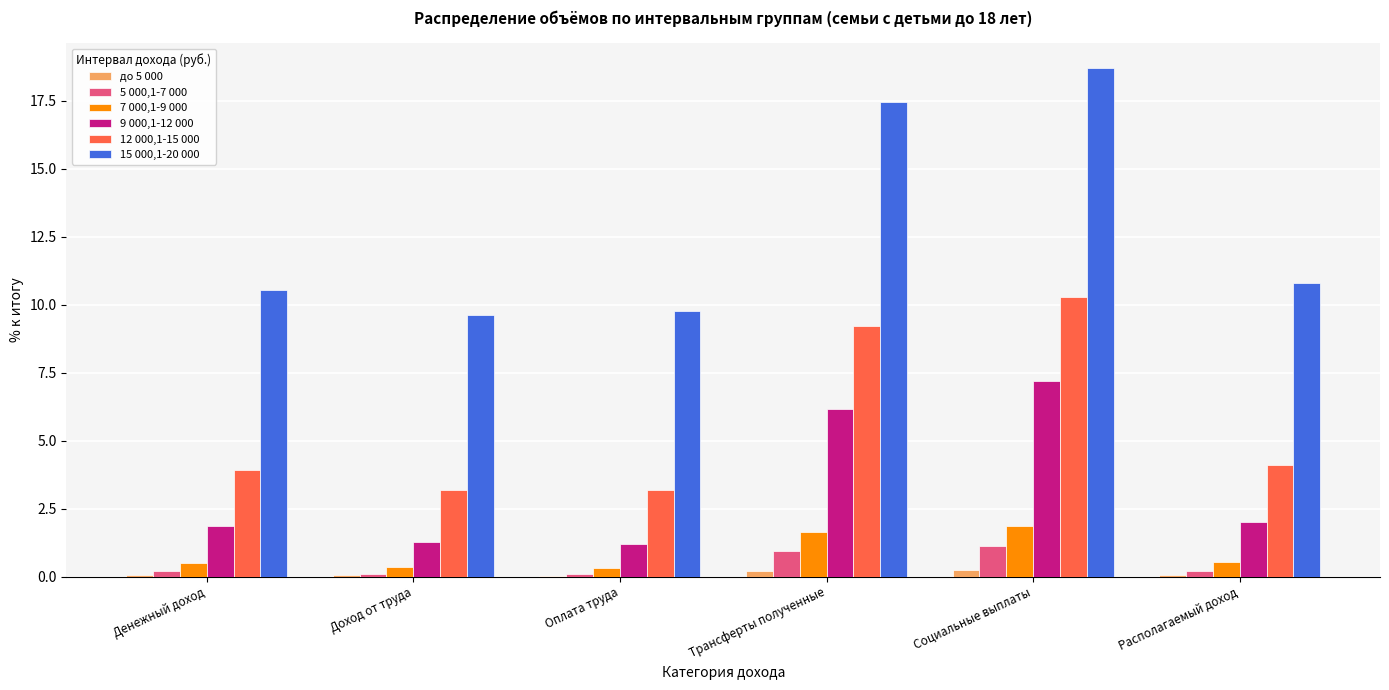

At which category is the sum across all series the highest?

Социальные выплаты